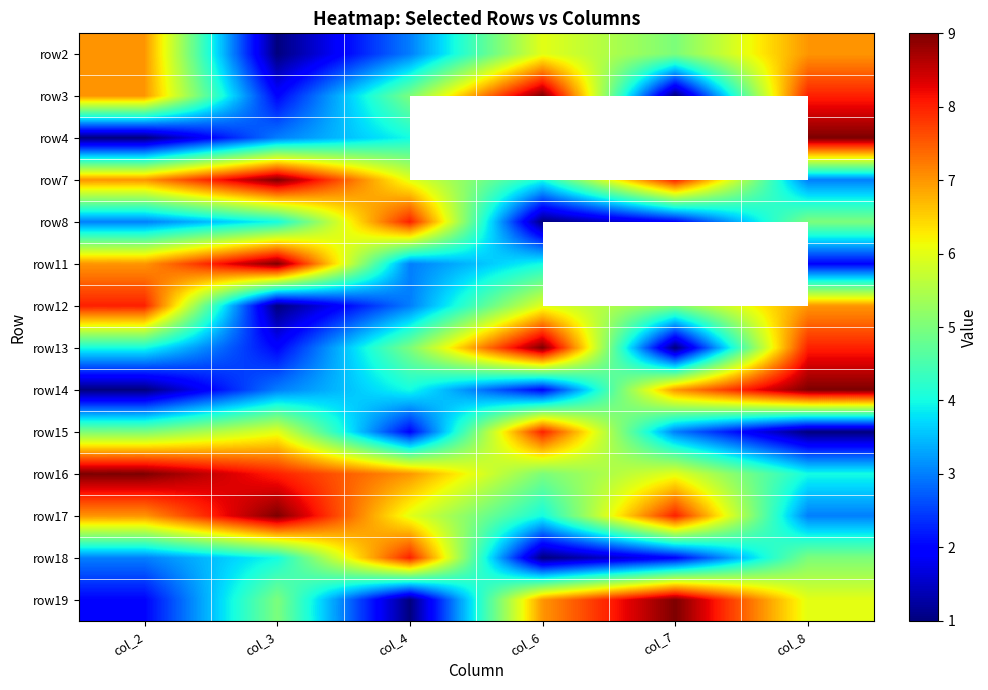

What is the sum of all row13 values?

29.0